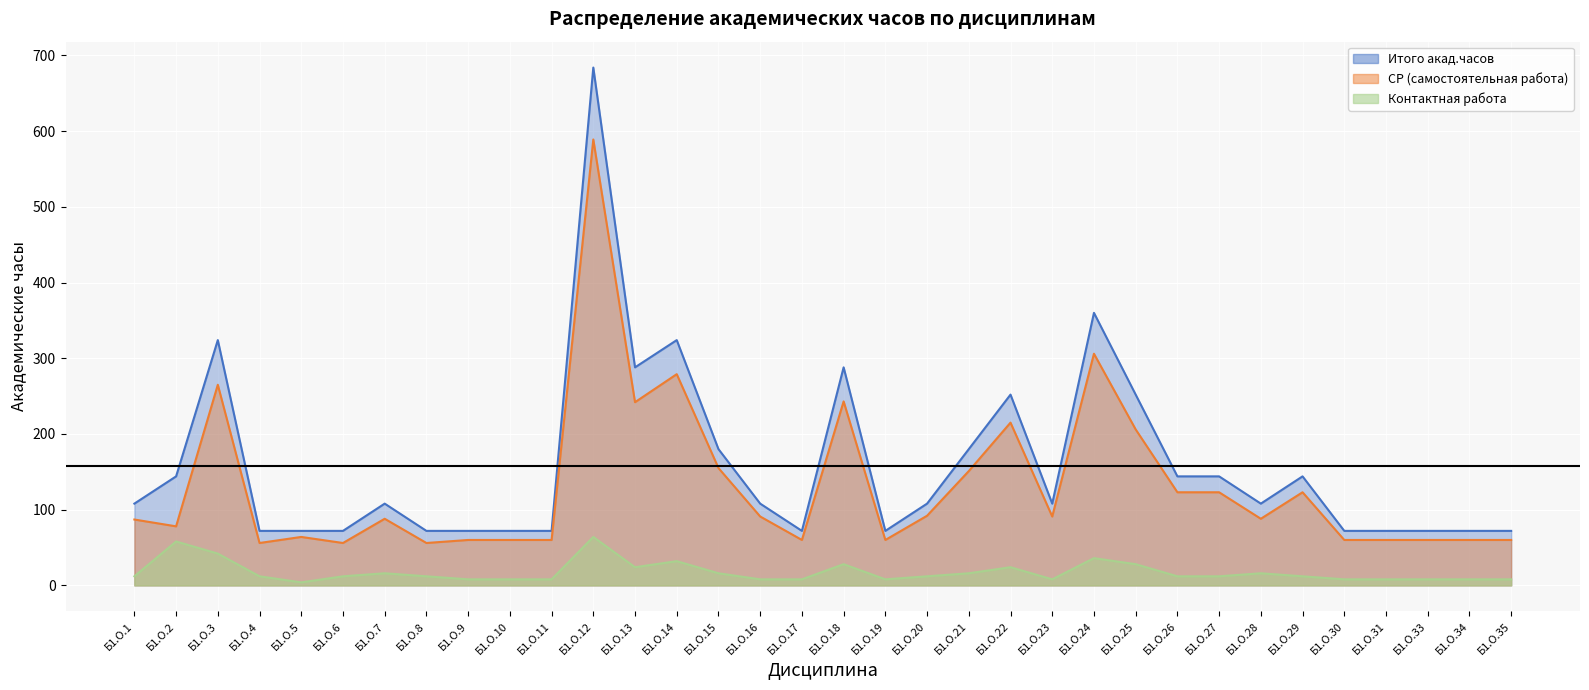

What is the sum of the Конт.раб. values at Б1.О.15 and Б1.О.2?

74